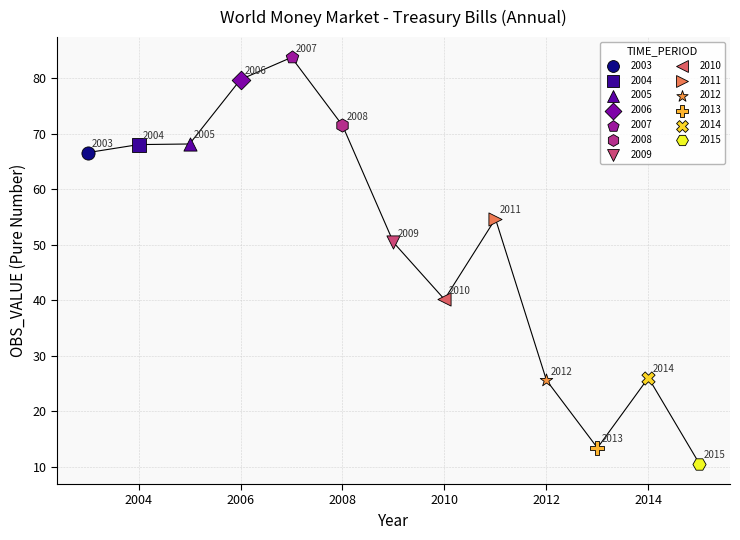

What are all the series names shown in the legend?

2003, 2004, 2005, 2006, 2007, 2008, 2009, 2010, 2011, 2012, 2013, 2014, 2015